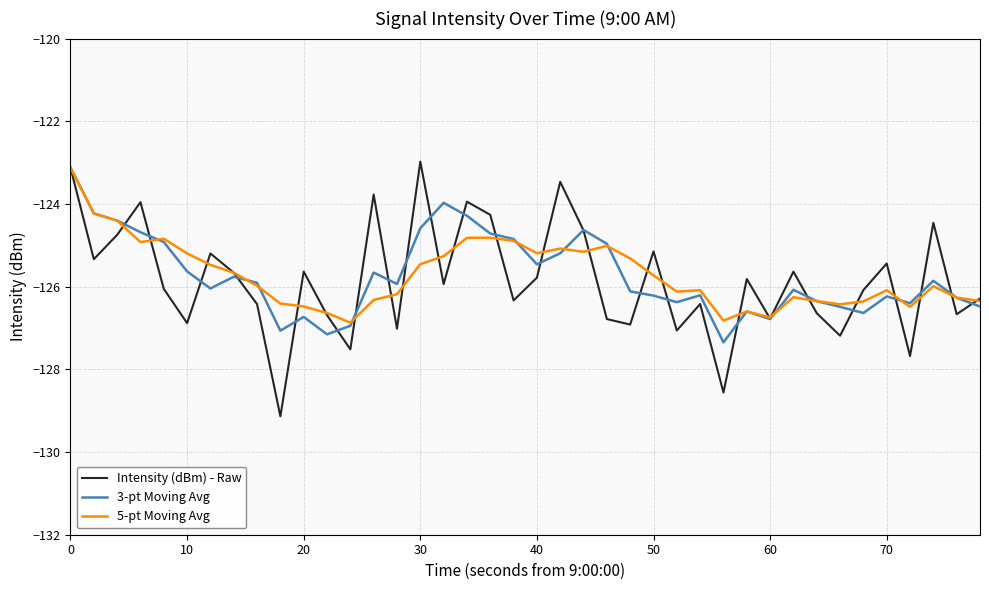

What is the sum of all 5-pt Moving Avg values?

-5028.4